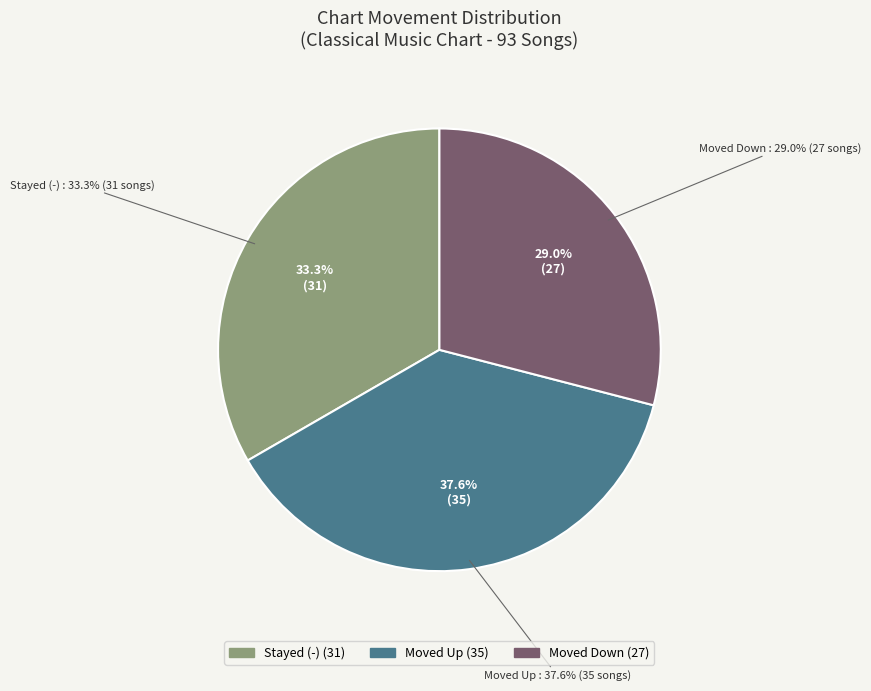

The - slice represents 33% of the pie. True or false?

True